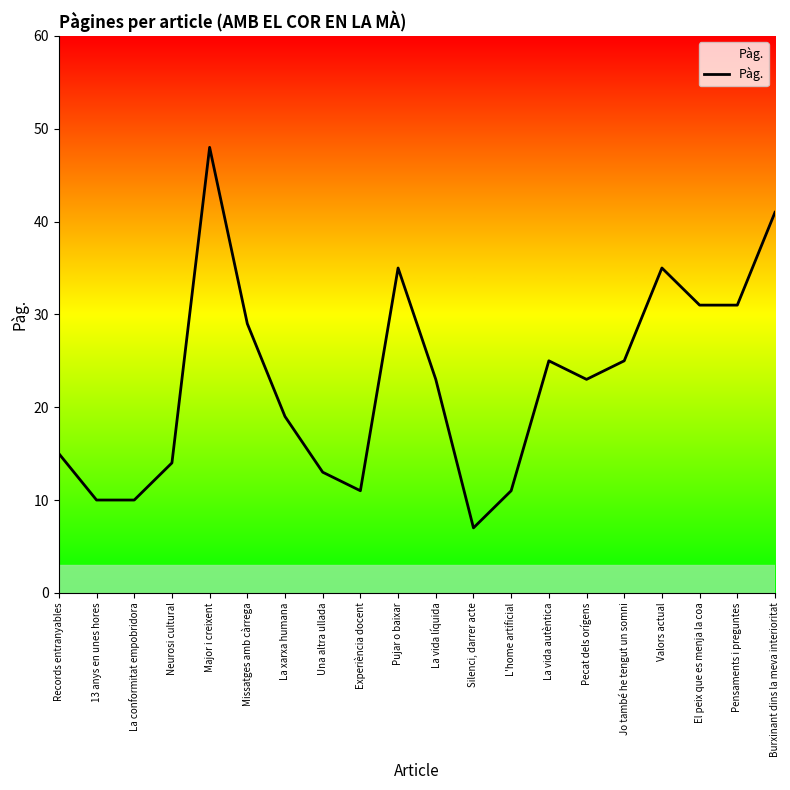

The value at Major i creixent is 79. True or false?

False